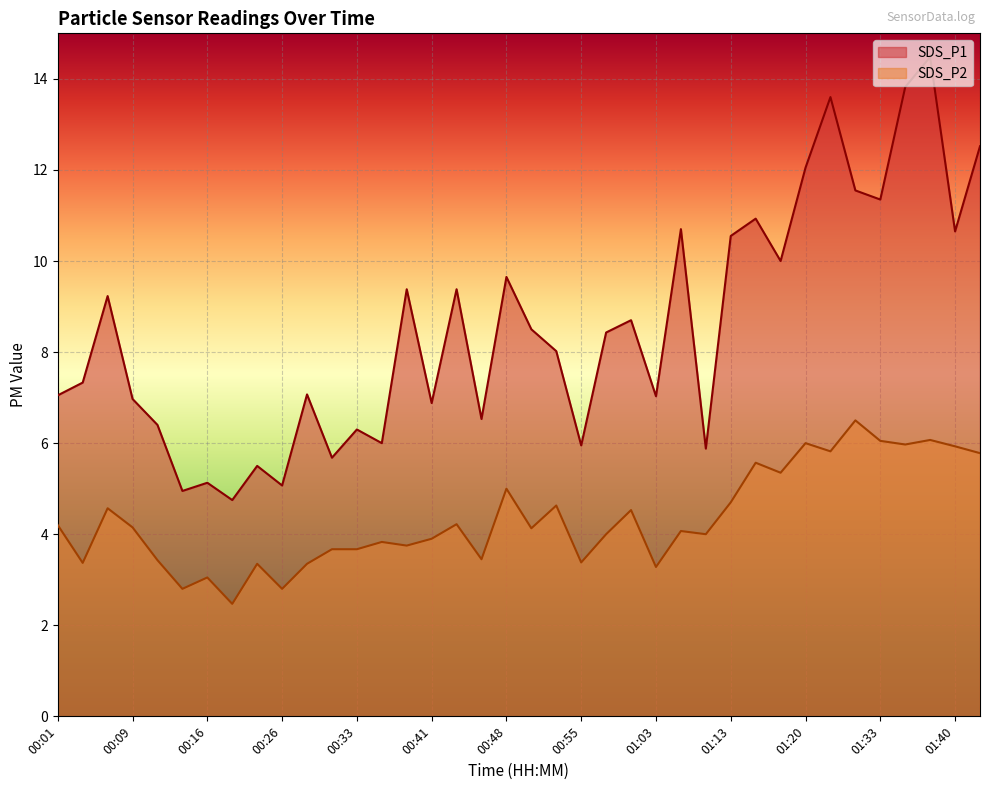

Which series has the largest range (max minus min)?

SDS_P1